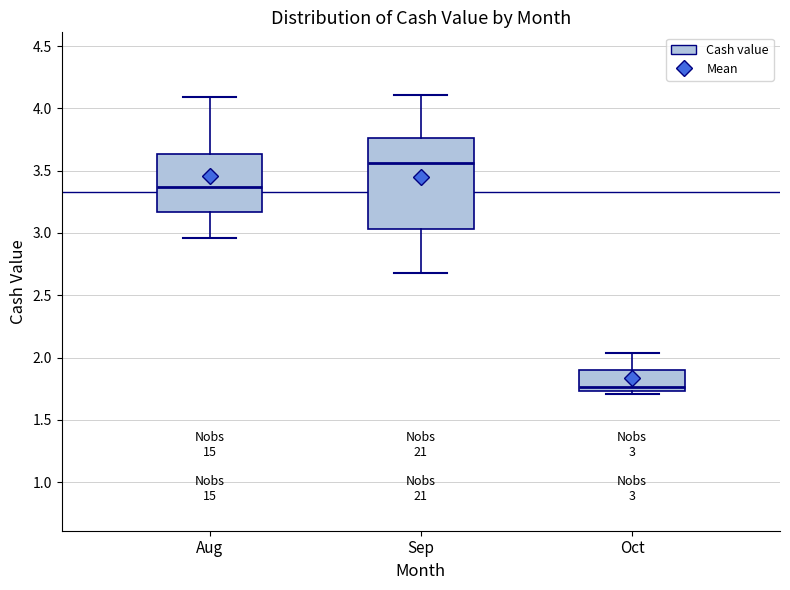

Which box's median line is the lowest?

Oct